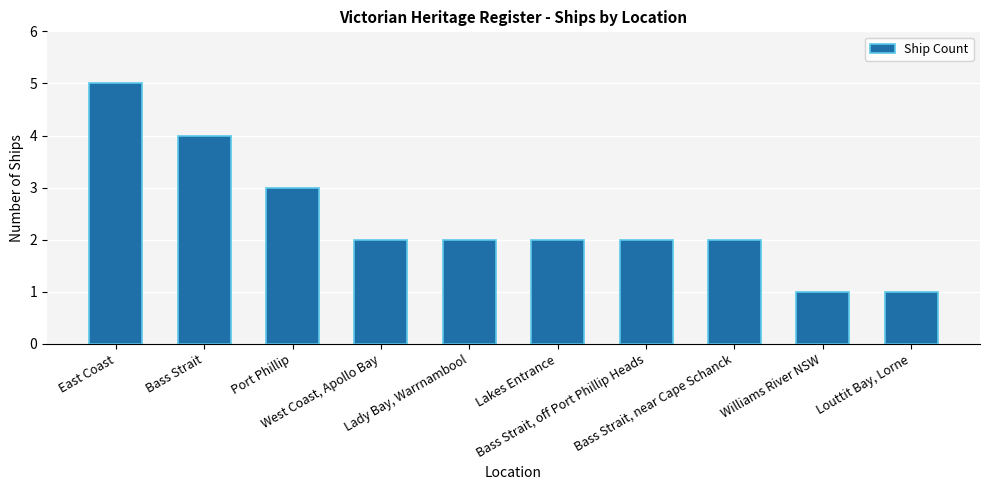

Is it true that the value at West Coast, Apollo Bay is 3?

False